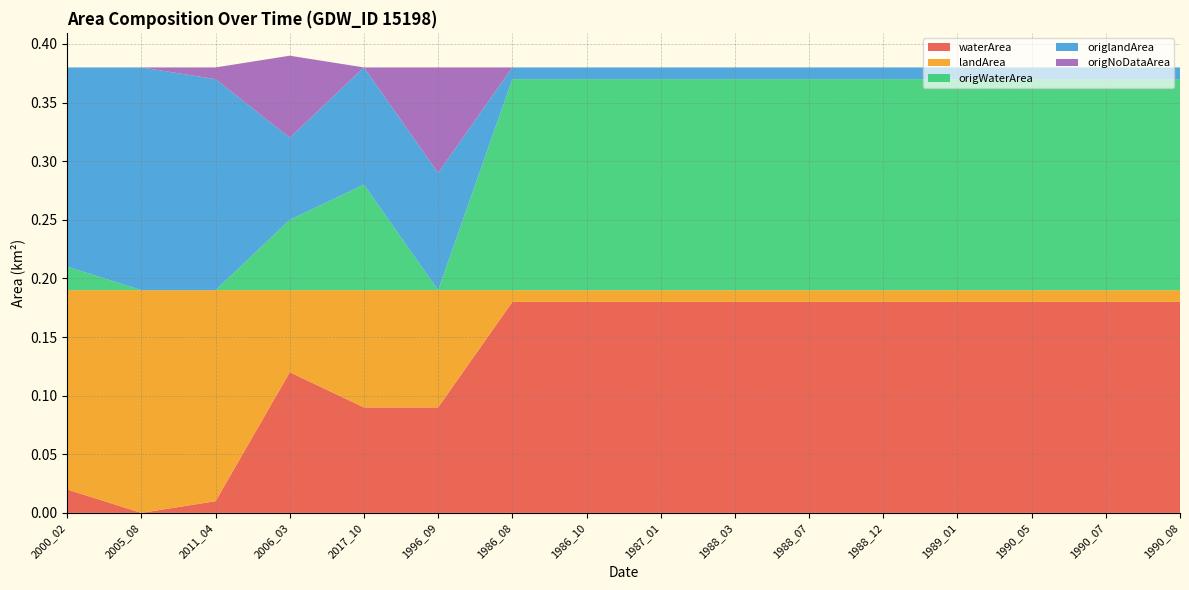

Reading left to right, list all the values displayed in this chart.

waterArea: 0.0	0.0	0.0	0.1	0.1	0.1	0.2	0.2	0.2	0.2	0.2	0.2	0.2	0.2	0.2	0.2
landArea: 0.2	0.2	0.2	0.1	0.1	0.1	0.0	0.0	0.0	0.0	0.0	0.0	0.0	0.0	0.0	0.0
origWaterArea: 0.0	0.0	0.0	0.1	0.1	0.0	0.2	0.2	0.2	0.2	0.2	0.2	0.2	0.2	0.2	0.2
origlandArea: 0.2	0.2	0.2	0.1	0.1	0.1	0.0	0.0	0.0	0.0	0.0	0.0	0.0	0.0	0.0	0.0
origNoDataArea: 0.0	0.0	0.0	0.1	0.0	0.1	0.0	0.0	0.0	0.0	0.0	0.0	0.0	0.0	0.0	0.0